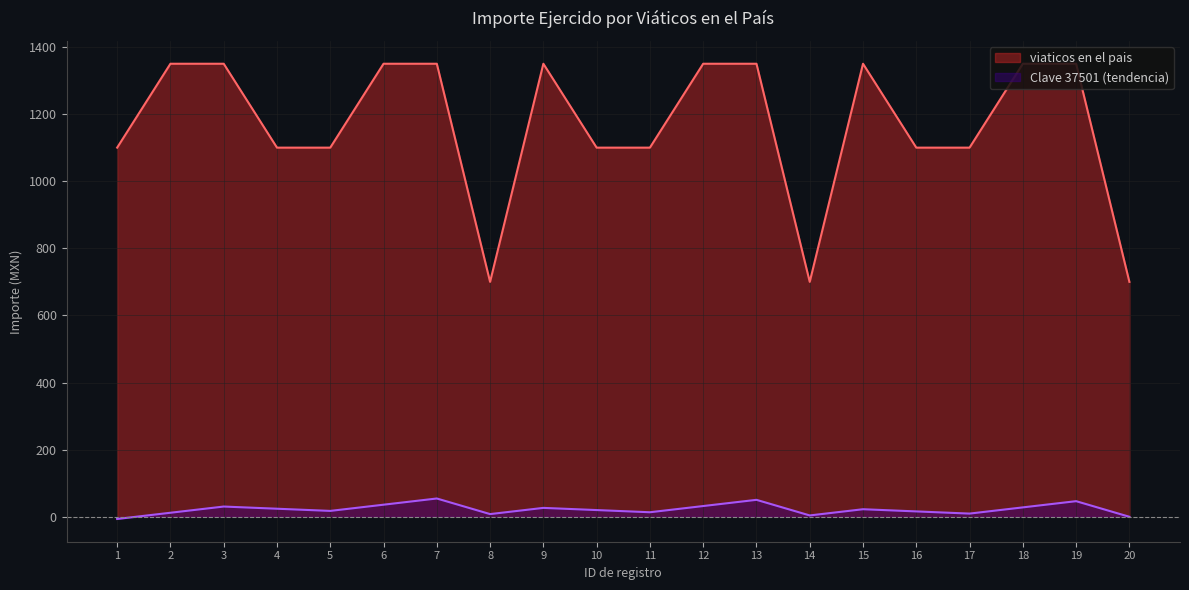

Between 14 and 15, which is larger?

15